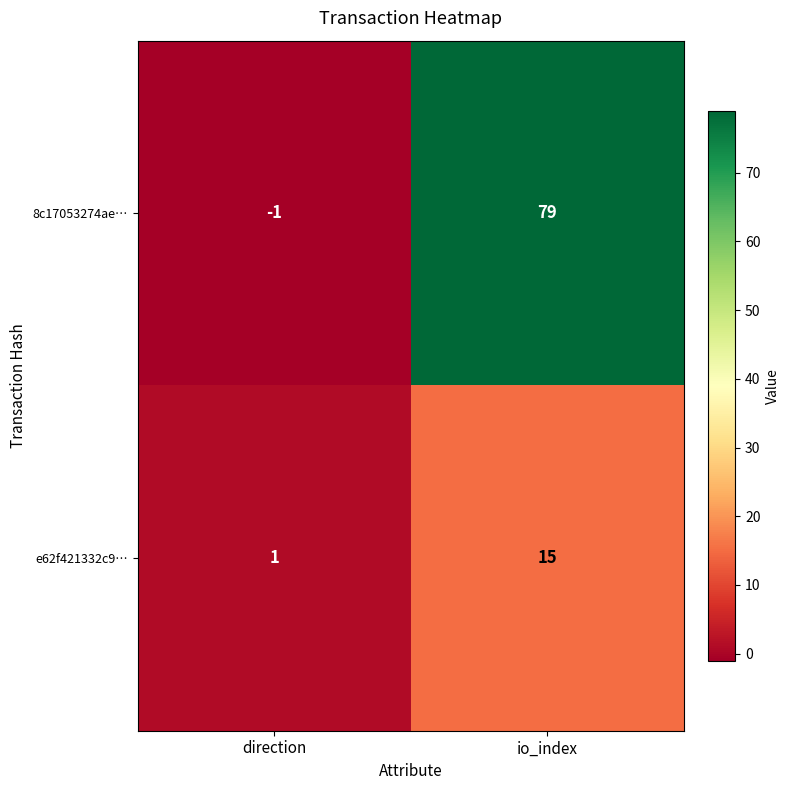

At which category is the sum across all series the highest?

io_index